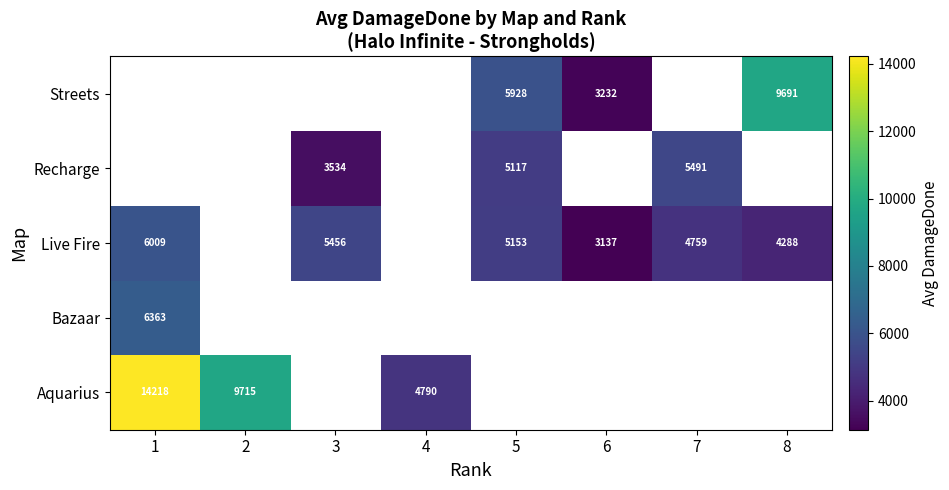

The Streets series shows 9691.0 at 8. True or false?

True